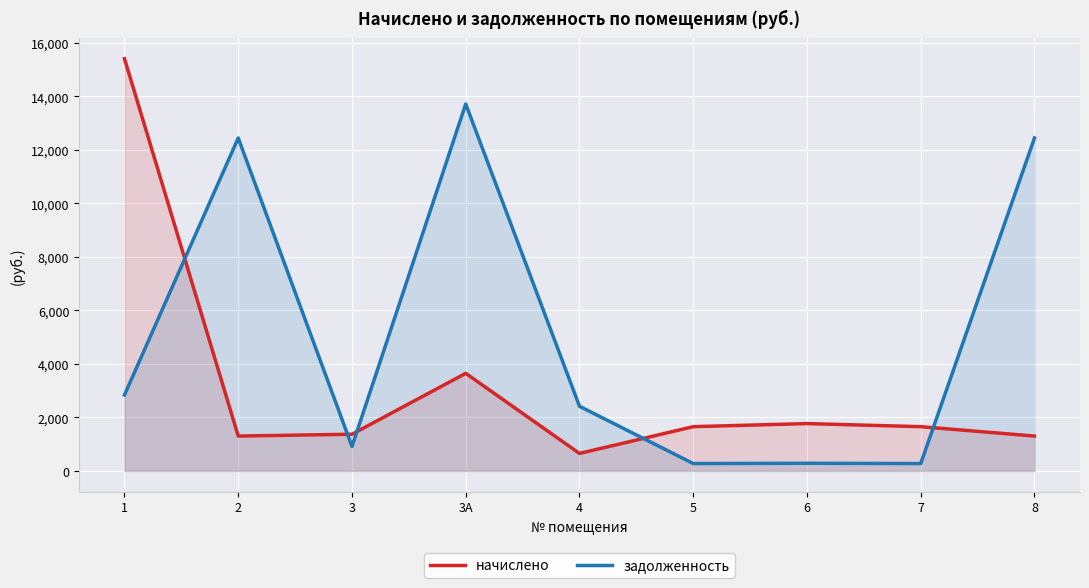

True or false: задолженность has more than 2 points higher than both neighbors.

True